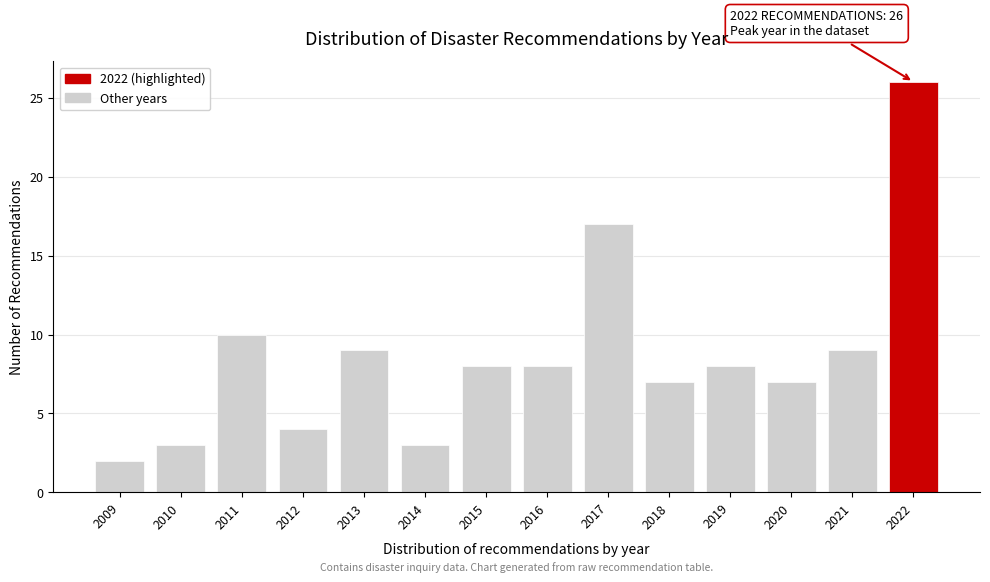

Reading right to left, transcribe all the data shown in this chart.

2022=26	2021=9	2020=7	2019=8	2018=7	2017=17	2016=8	2015=8	2014=3	2013=9	2012=4	2011=10	2010=3	2009=2